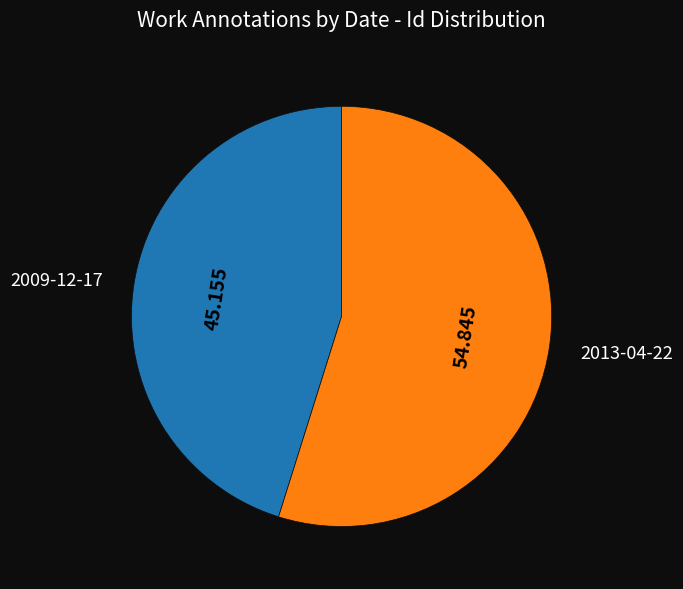

How many segments does this pie chart have?

2